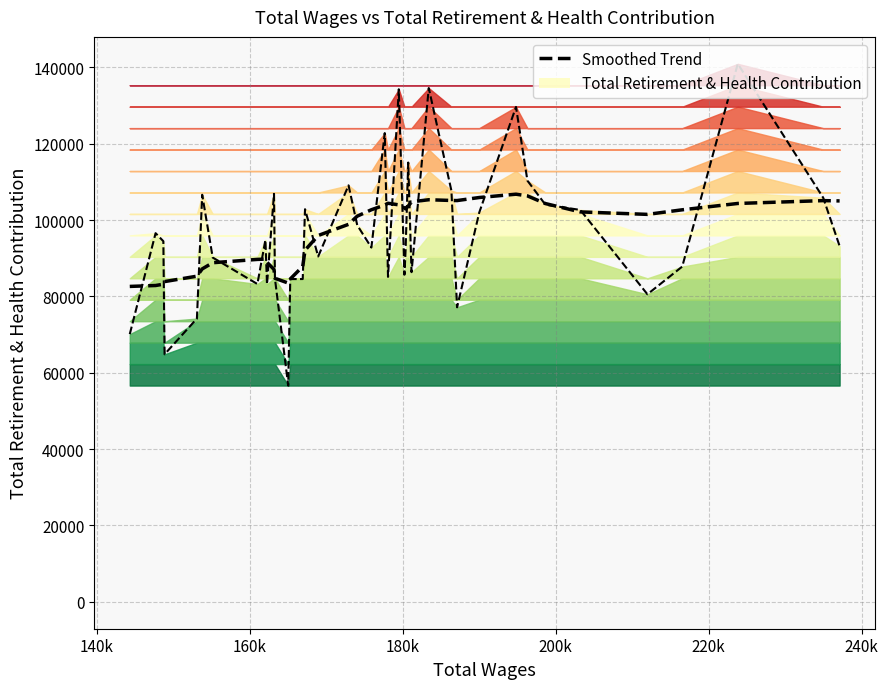

Is the value of Smoothed Trend at 37 greater than the value of Total Retirement & Health Contribution at 120k?

Yes